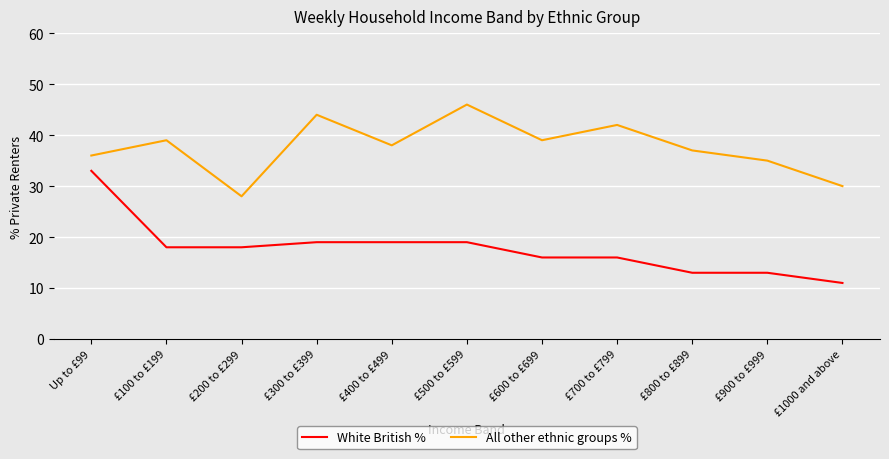

How many lines are shown in the chart?

2